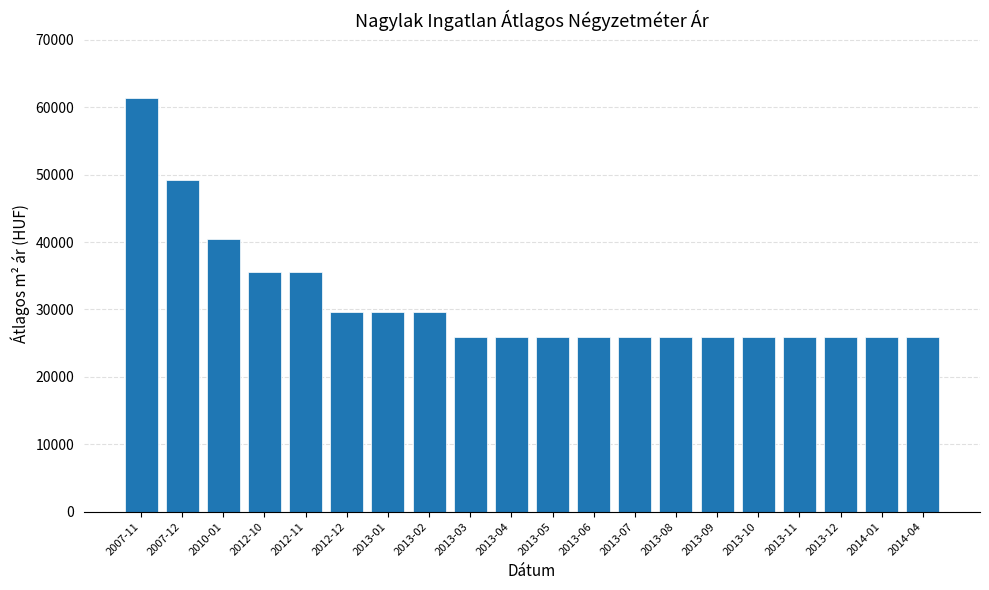

What is the change in value from 2010-01 to 2012-12?

-10891